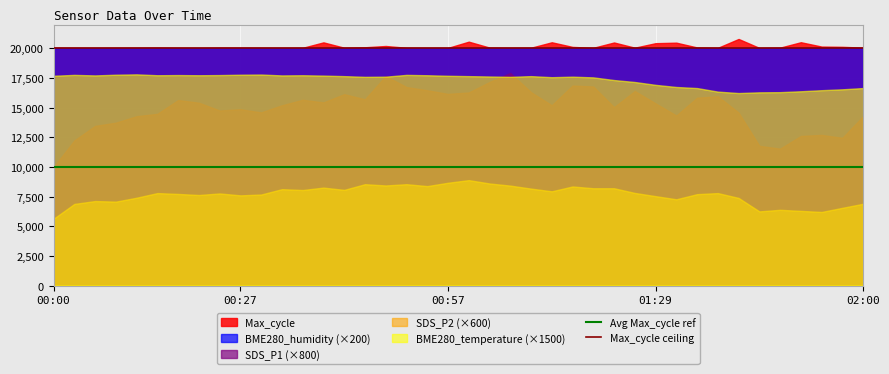

How many lines are shown in the chart?

5